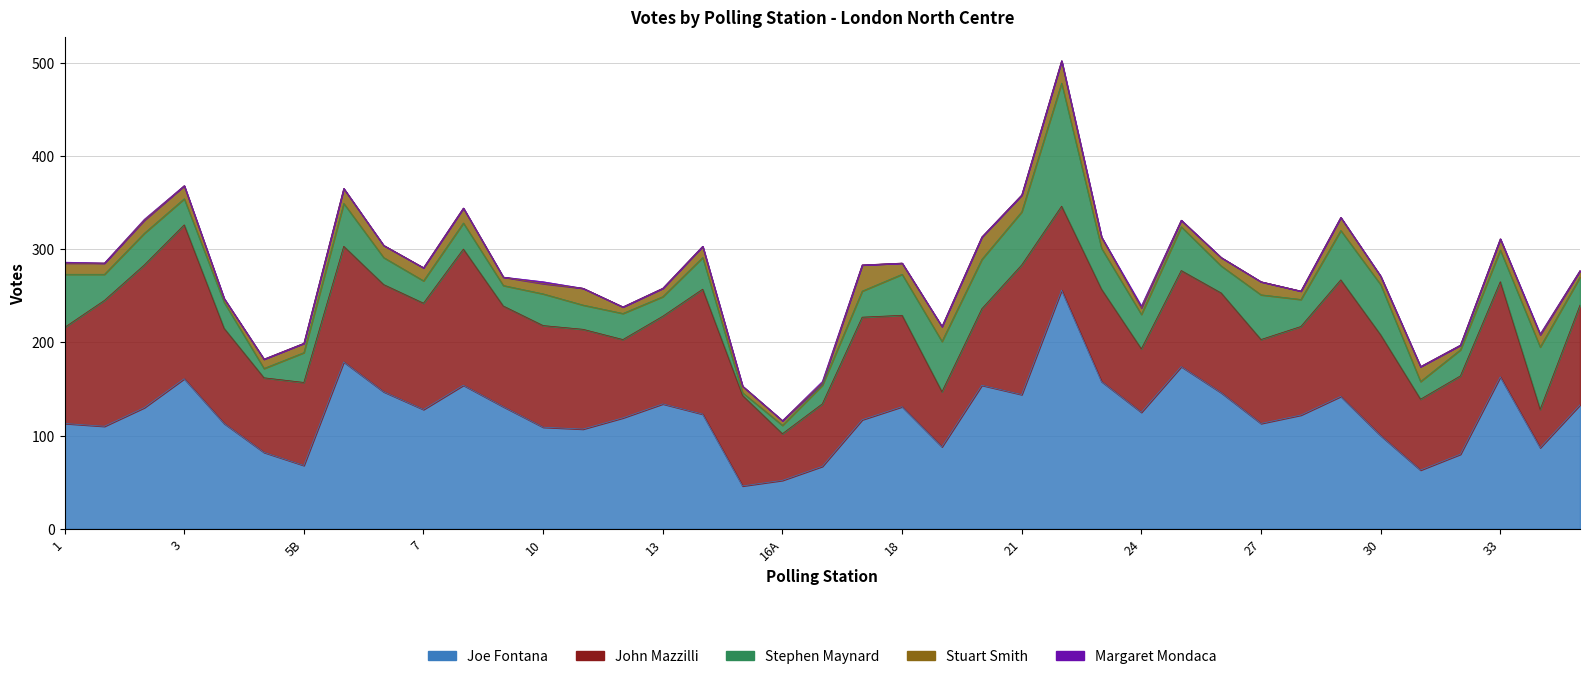

Count the Margaret Mondaca values in the range 0 to 1.

36